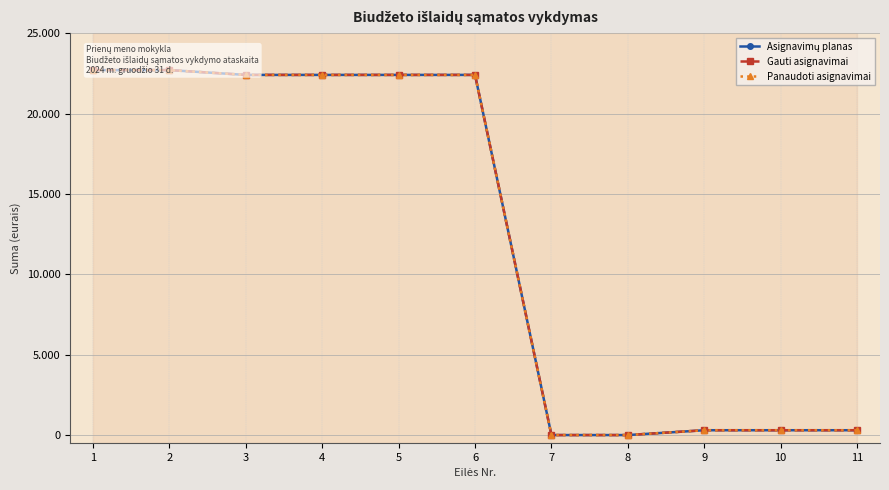

Which series has the widest spread of values?

Asignavimų planas